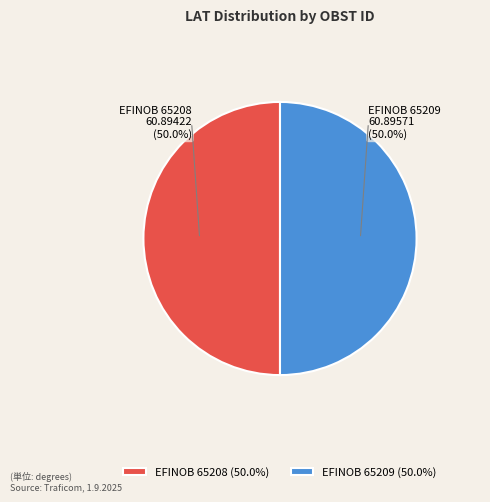

True or false: EFINOB 65209 accounts for 44% of the total.

False